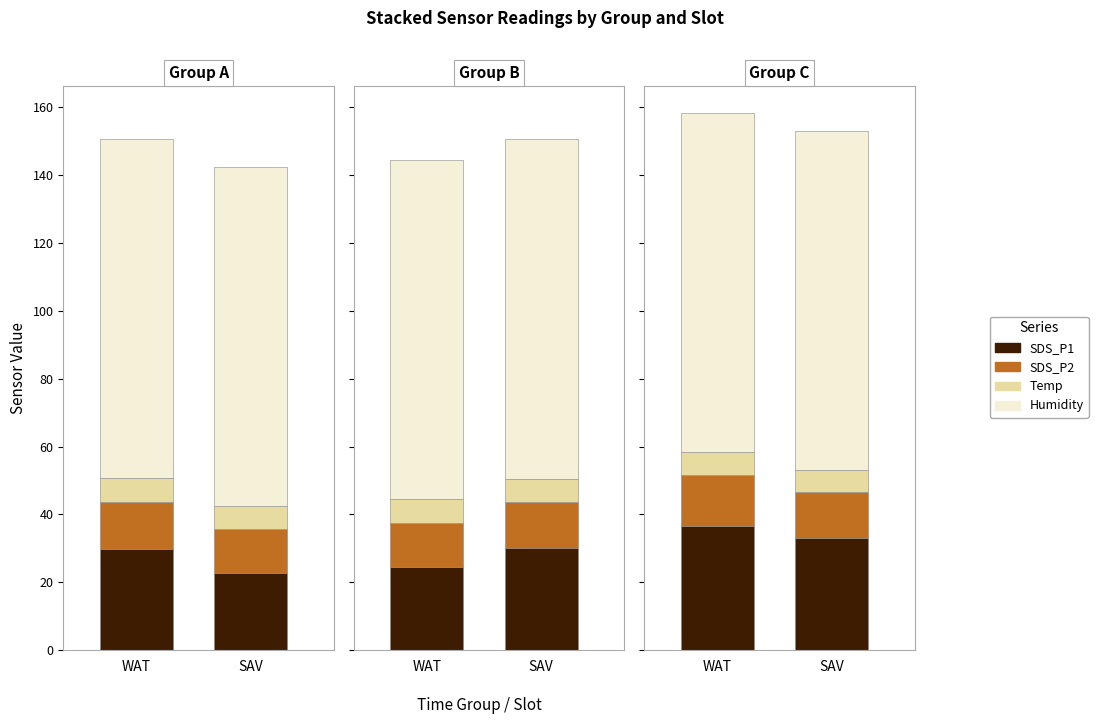

True or false: Humidity has a value of 140.6 at 5.

False